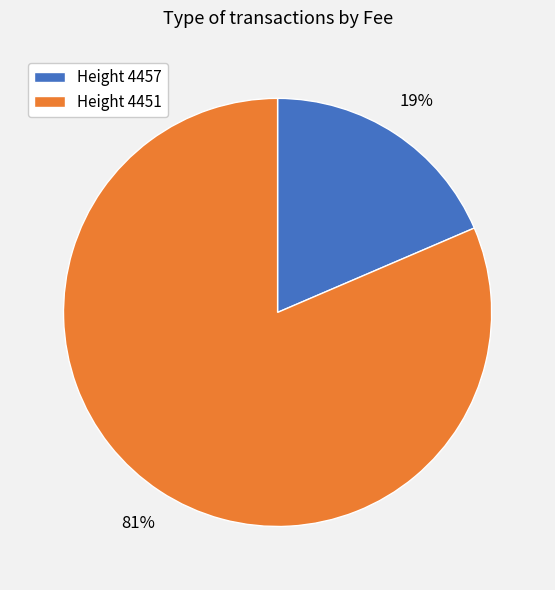

Do Height 4451 and Height 4457 together represent more than half of the pie?

Yes